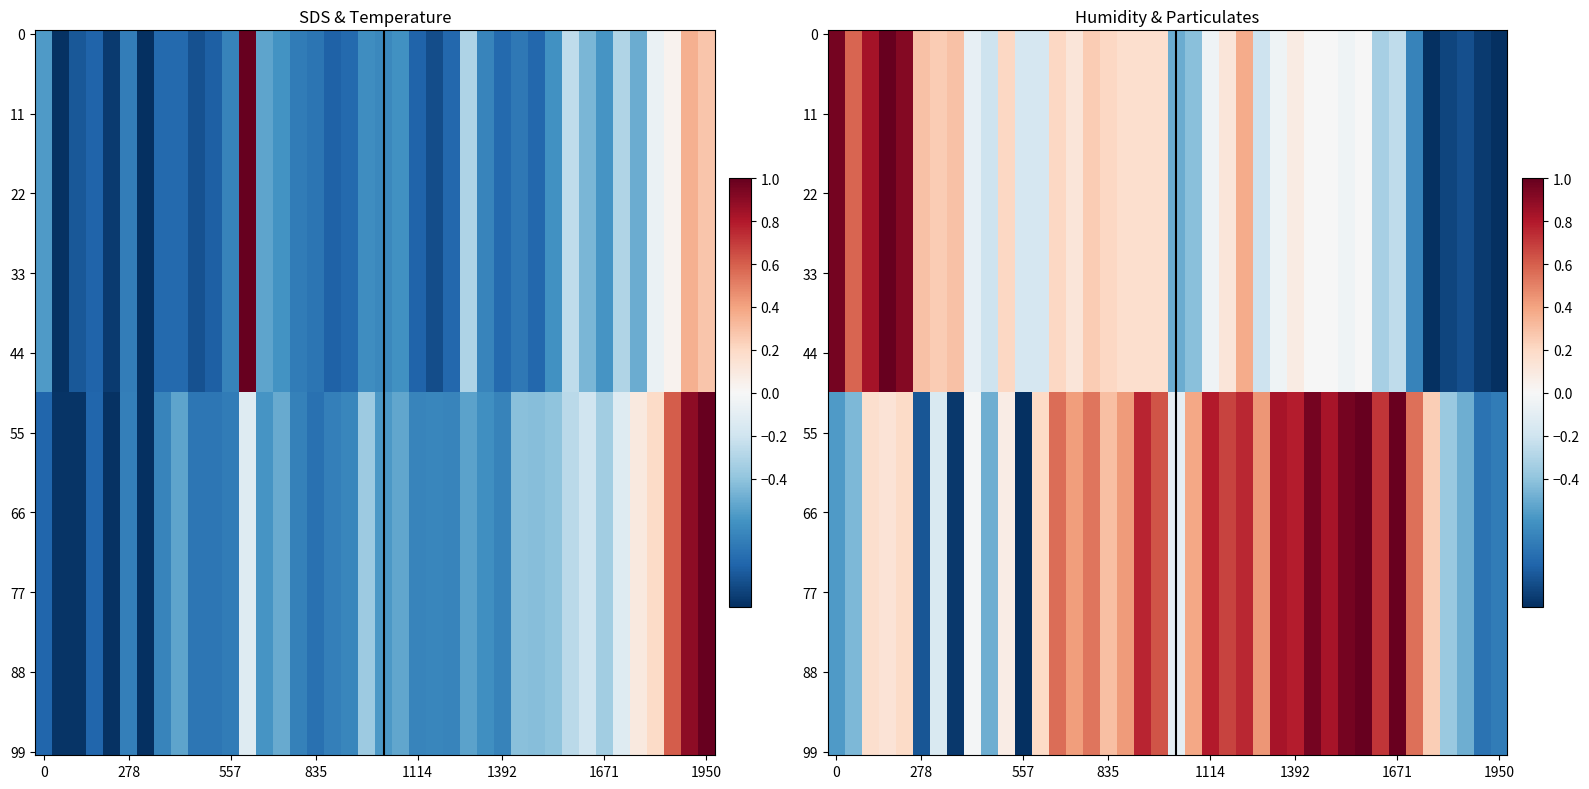

What is the greatest value displayed?

1.0